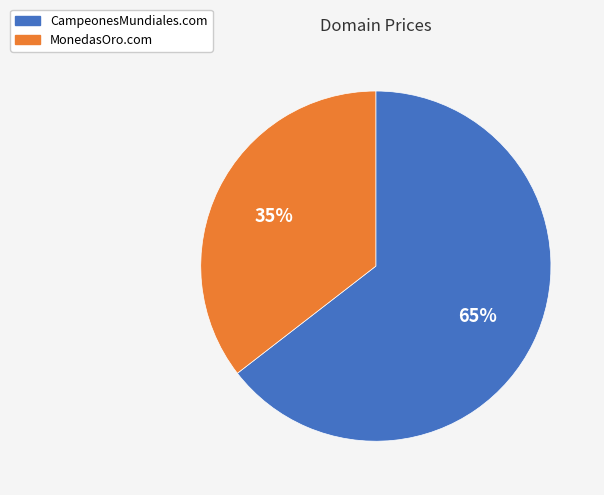

Rank the categories by value from lowest to highest.

MonedasOro.com, CampeonesMundiales.com